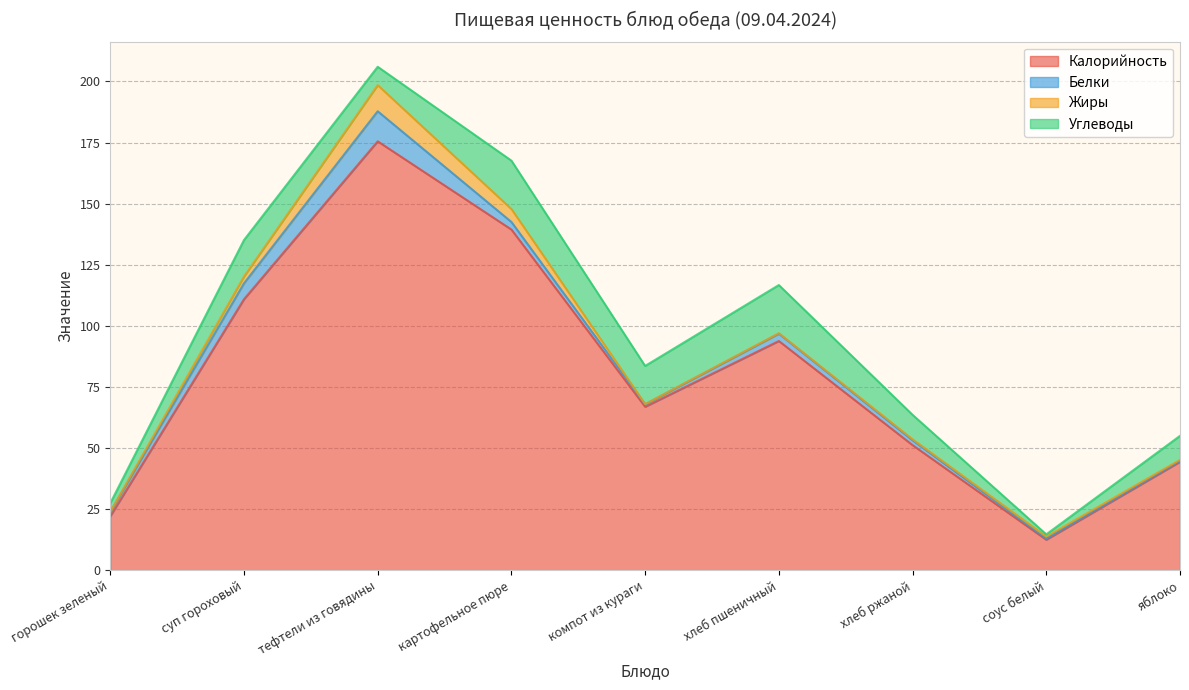

True or false: Углеводы has a value of 19.8 at картофельное пюре.

True